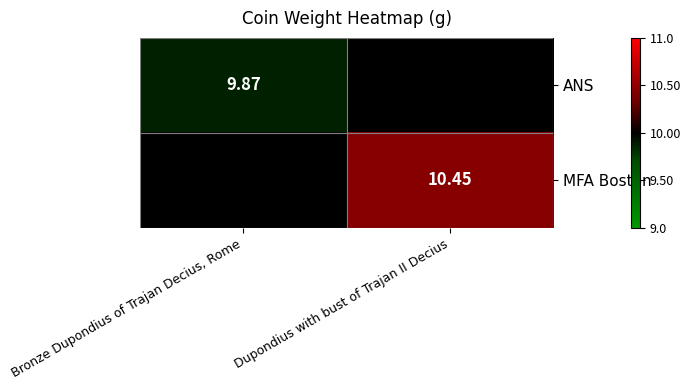

What is the sum of all ANS values?

19.9